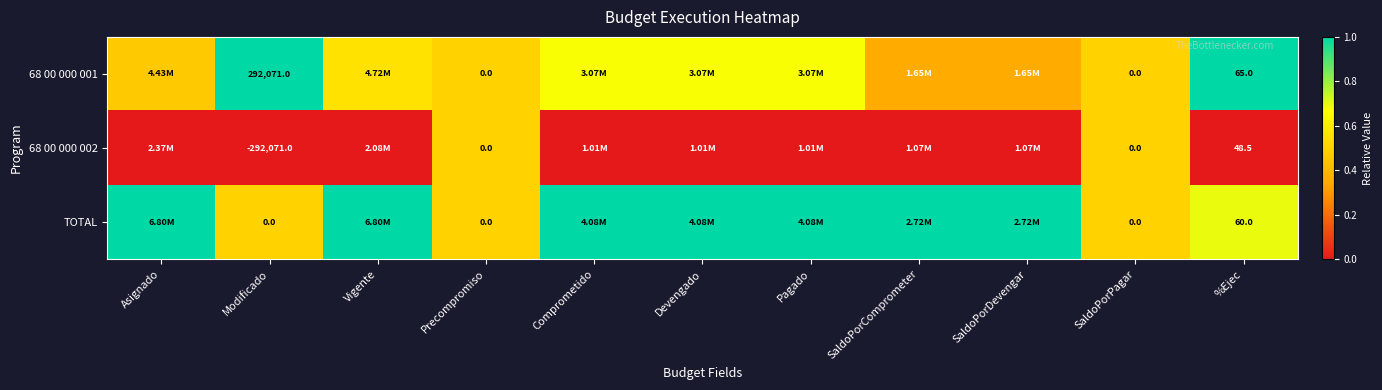

Which series has the largest total across all categories?

TOTAL